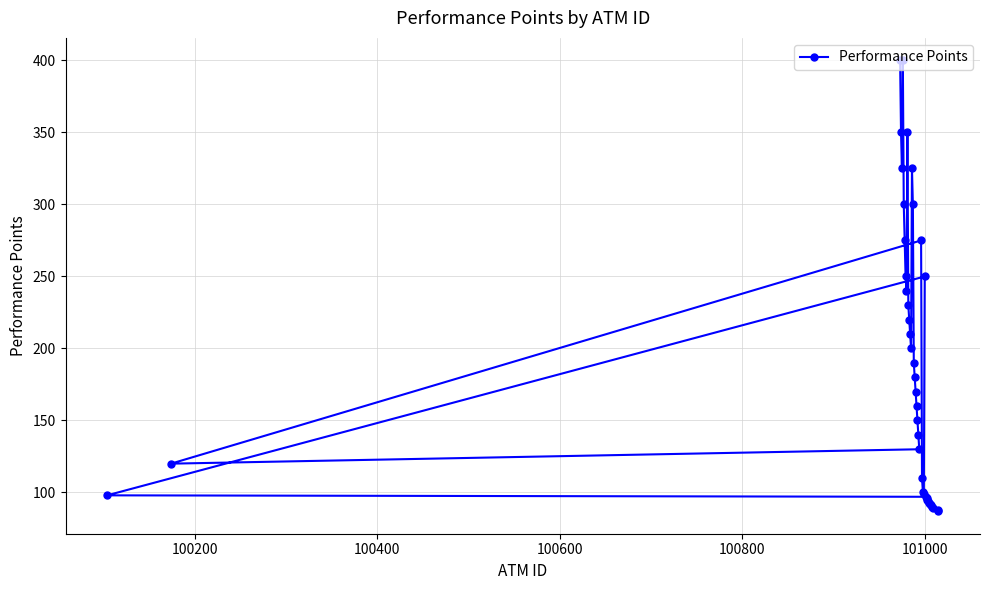

What is the value of the 35th point from the left?

92